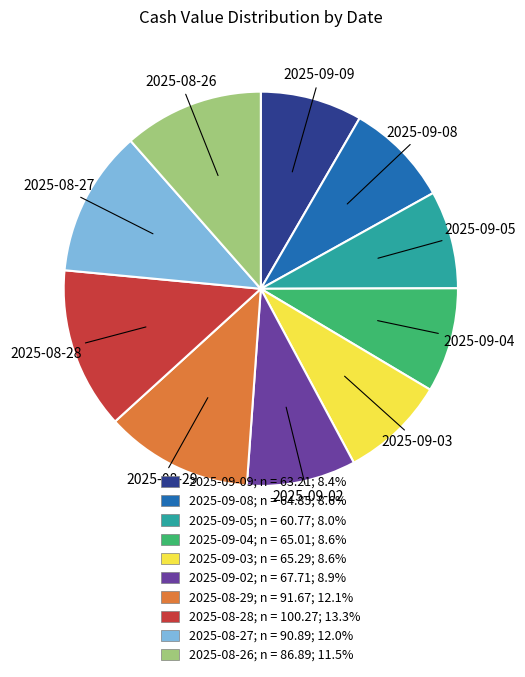

What is the largest slice in the pie chart?

2025-08-28